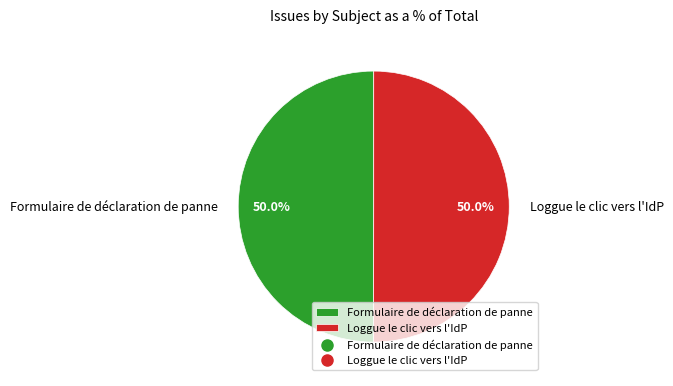

True or false: Loggue le clic vers l'IdP accounts for 50% of the total.

True